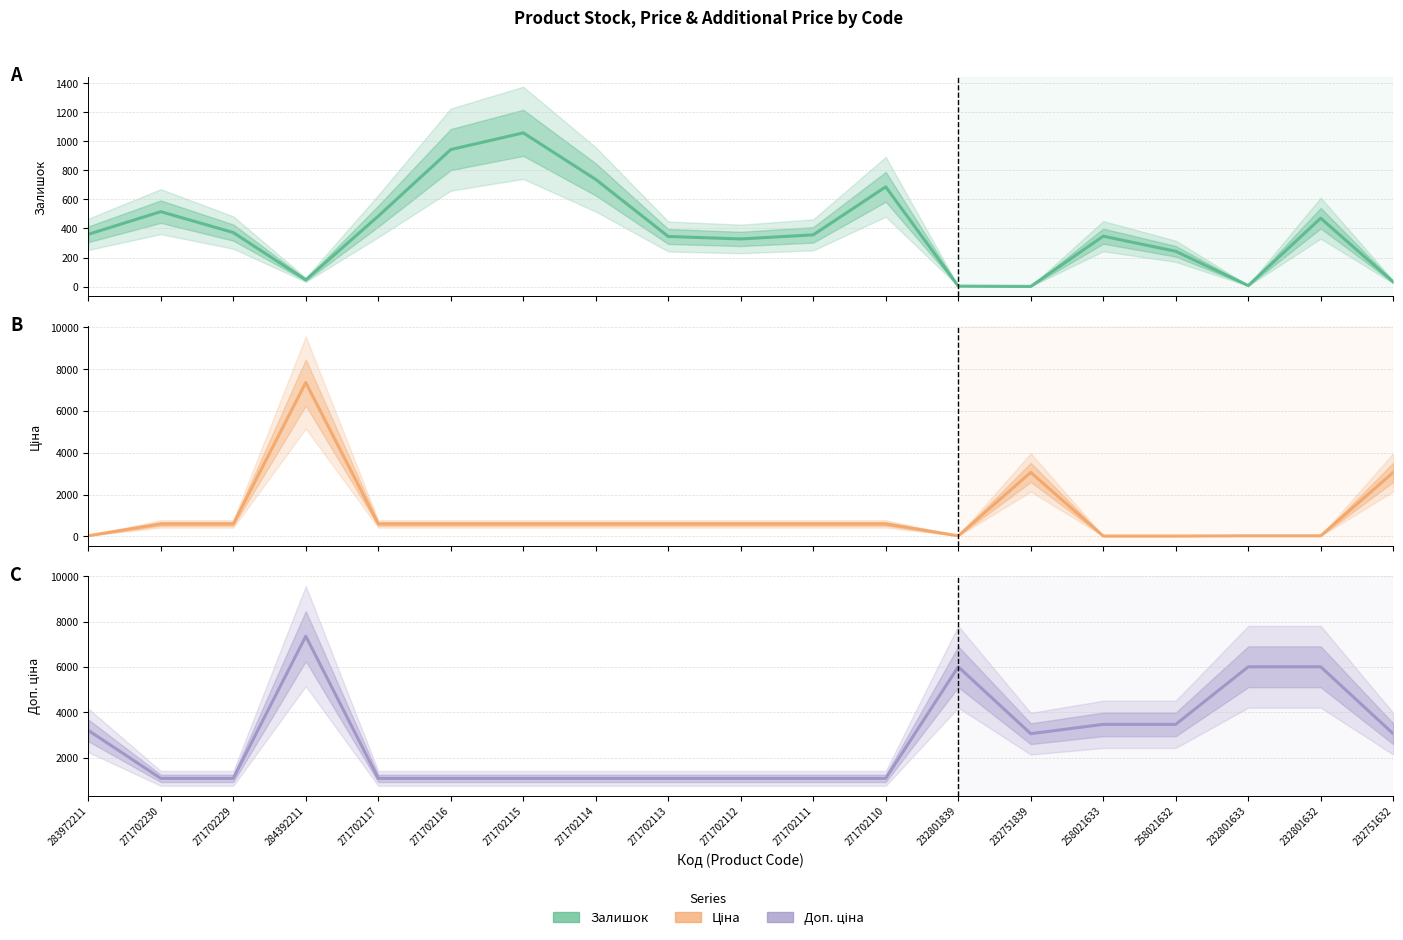

Reading left to right, transcribe all the data shown in this chart.

Залишок: 360.0	516.0	372.0	46.0	485.0	944.0	1059.0	738.0	345.0	328.0	356.0	687.0	3.0	1.0	347.0	243.0	7.0	471.0	32.0
Ціна: 32.0	593.8	593.8	7360.2	593.8	593.8	593.8	593.8	593.8	593.8	593.8	593.8	26.7	3059.7	15.4	15.4	26.7	26.7	3059.7
Доп. ціна: 3205.0	1088.8	1088.8	7360.2	1088.8	1088.8	1088.8	1088.8	1088.8	1088.8	1088.8	1088.8	6010.0	3060.0	3471.0	3471.0	6010.0	6010.0	3060.0